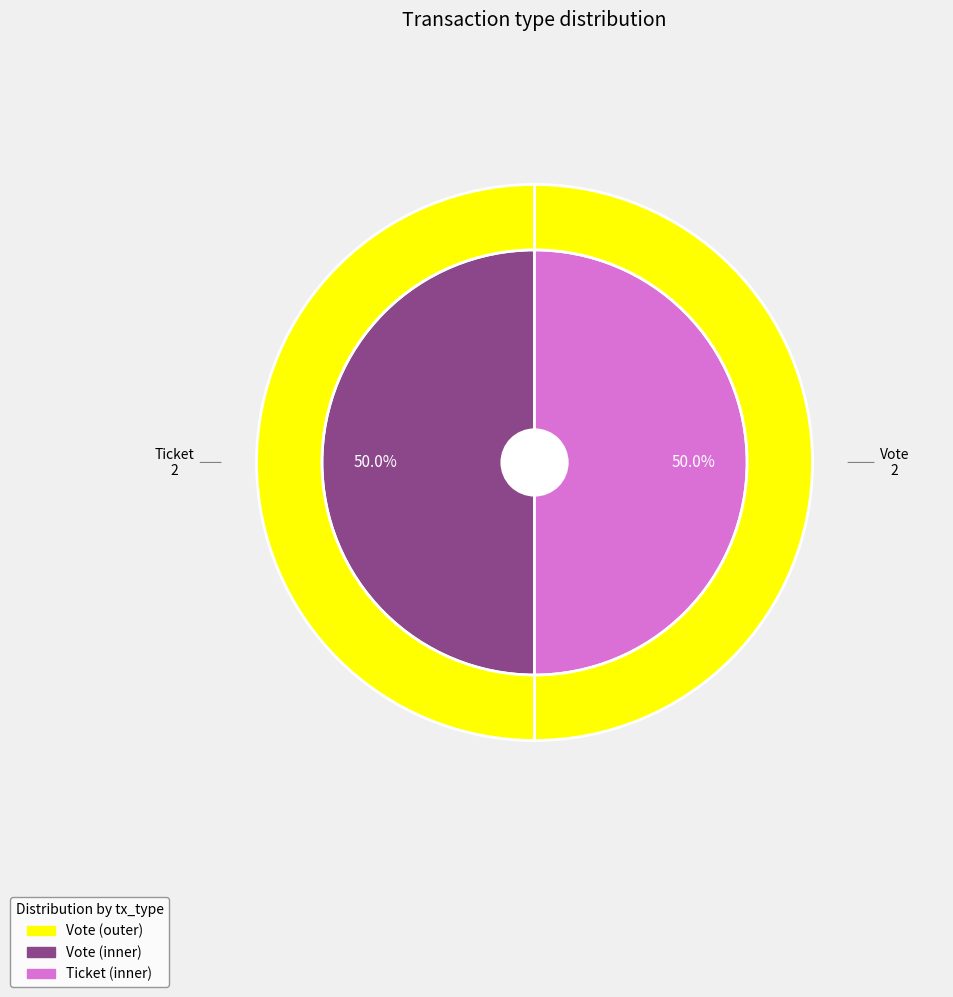

To the nearest percent, what portion does Vote represent?

100%